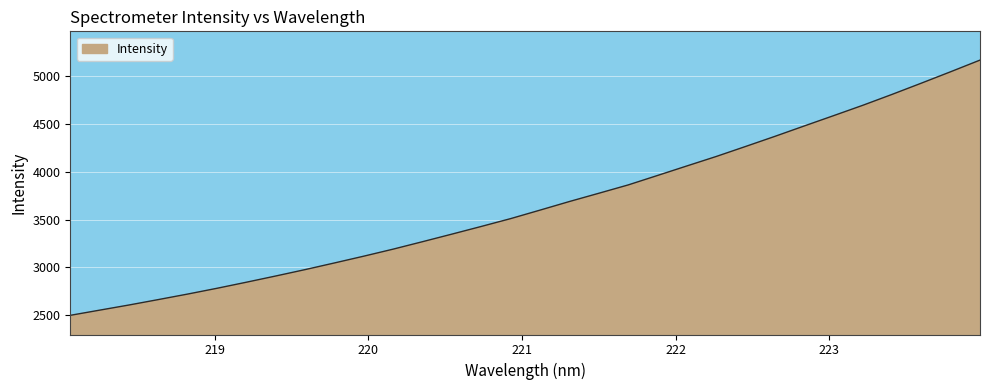

What is the smallest value displayed?

2500.6